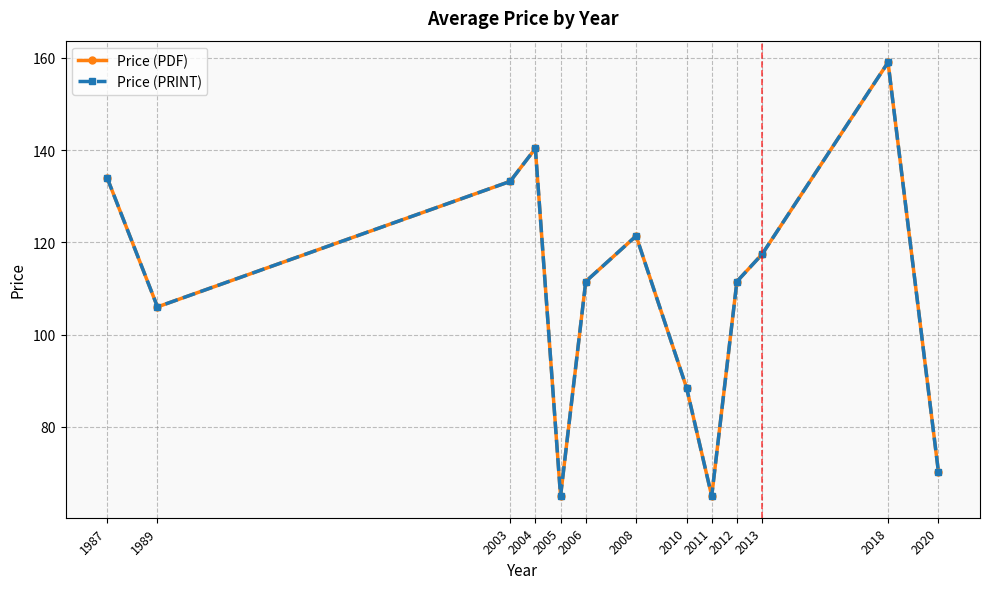

True or false: Price (PRINT) and Price (PDF) intersect in this chart.

False